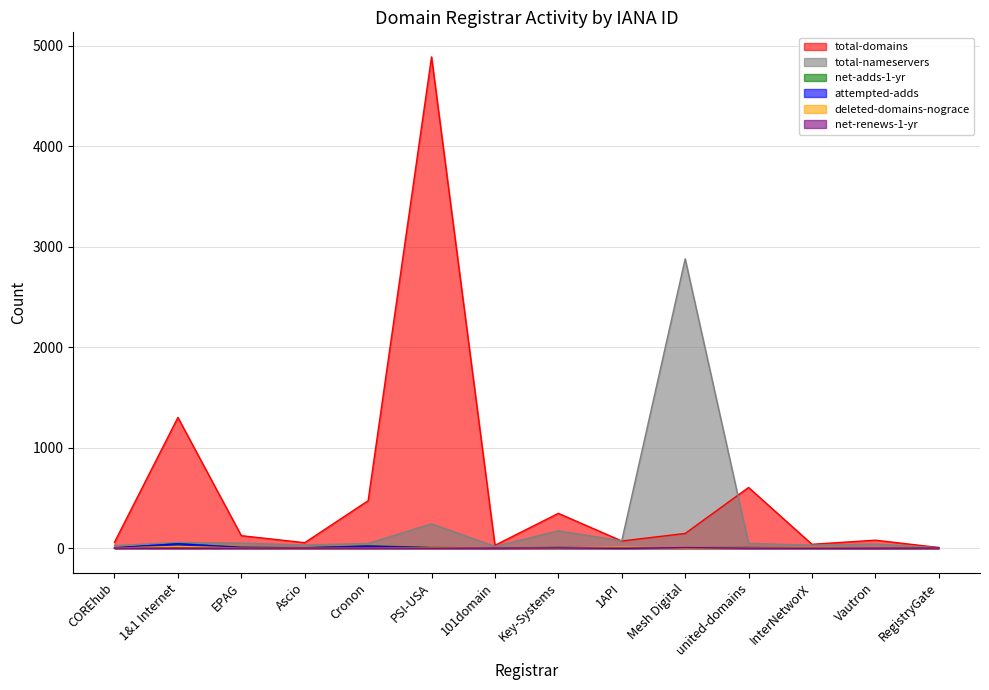

At which category does total-domains reach its first local peak?

1&1 Internet